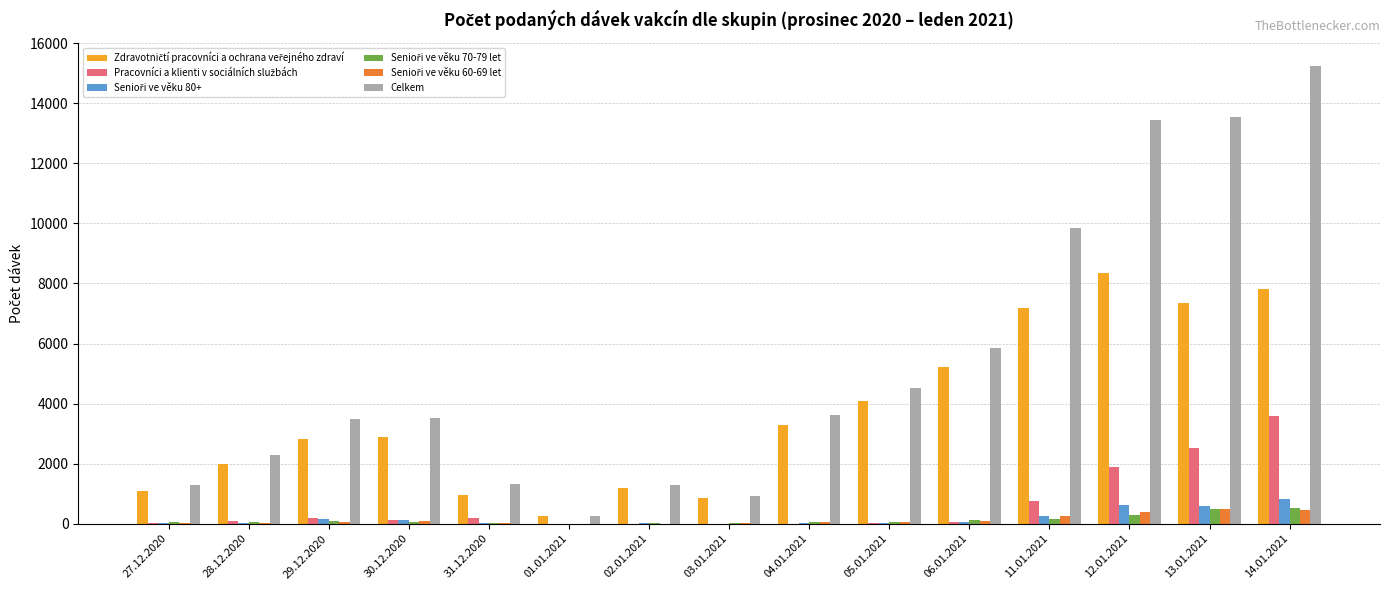

Between 04.01.2021 and 14.01.2021, which series saw the biggest shift?

Celkem